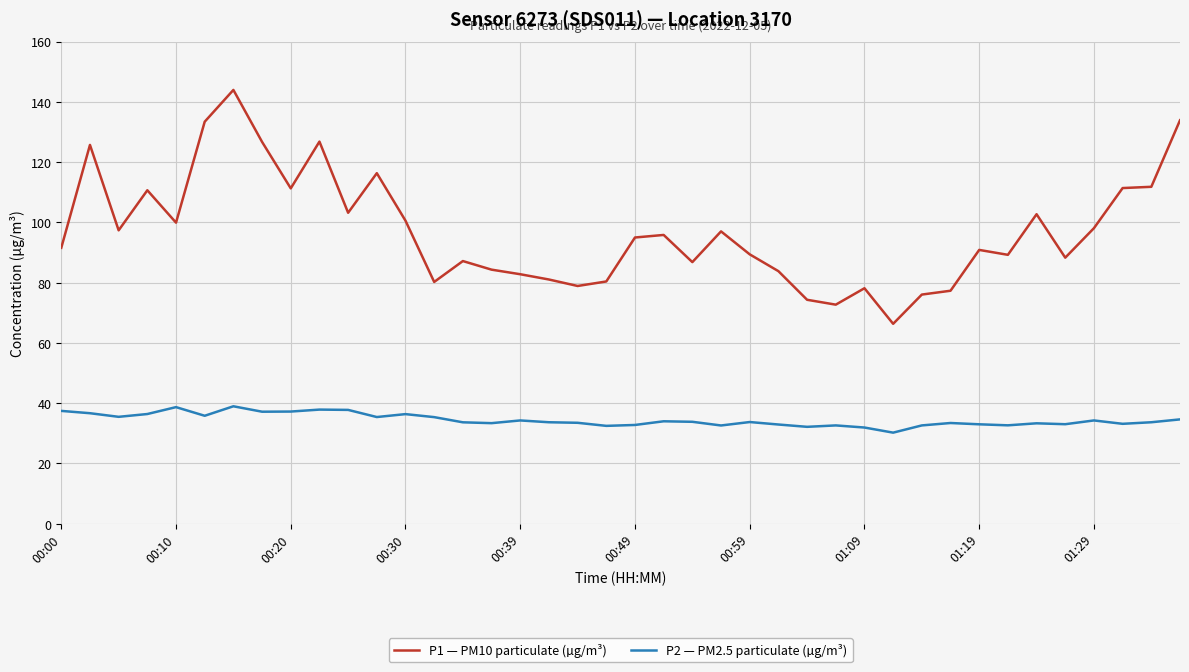

What is the difference between the maximum and minimum values in the P1 — PM10 particulate (µg/m³) series?

77.6